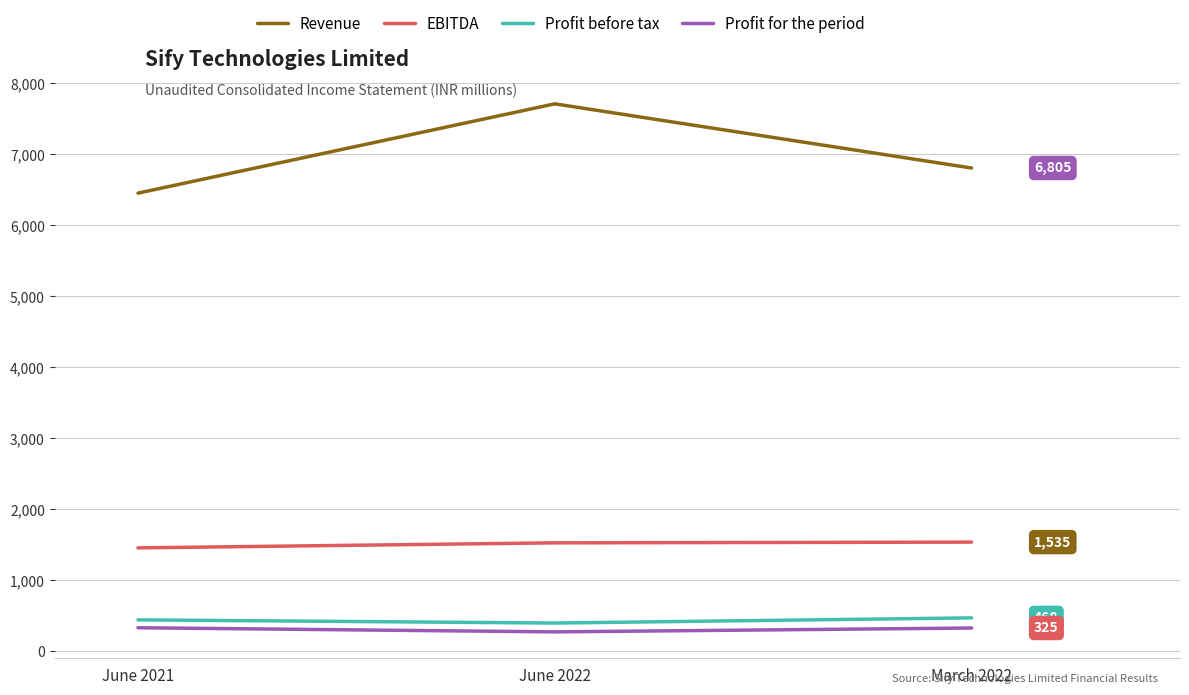

What are all the series names shown in the legend?

Revenue, EBITDA, Profit before tax, Profit for the period